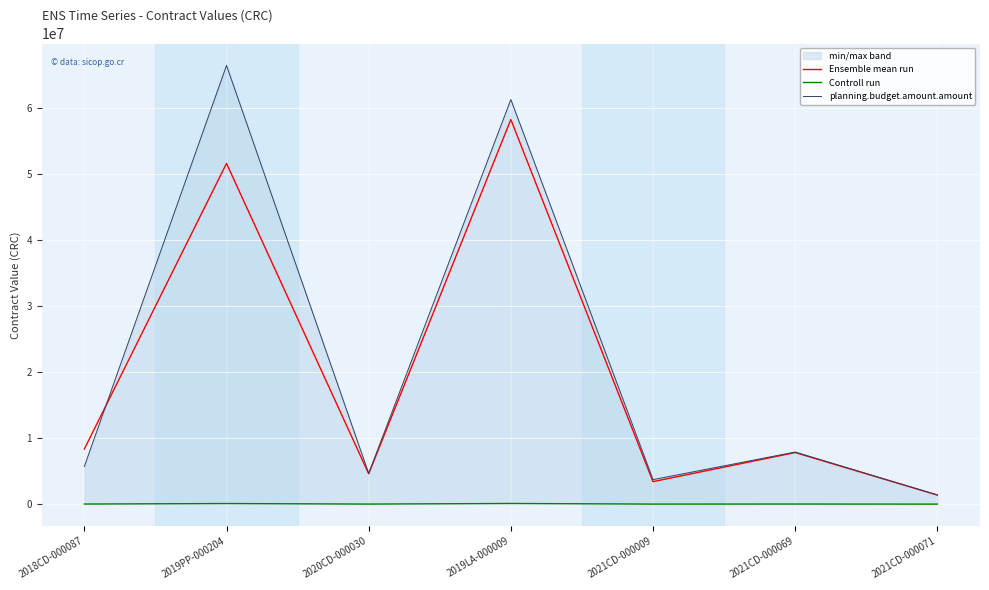

How many series are shown in this chart?

3